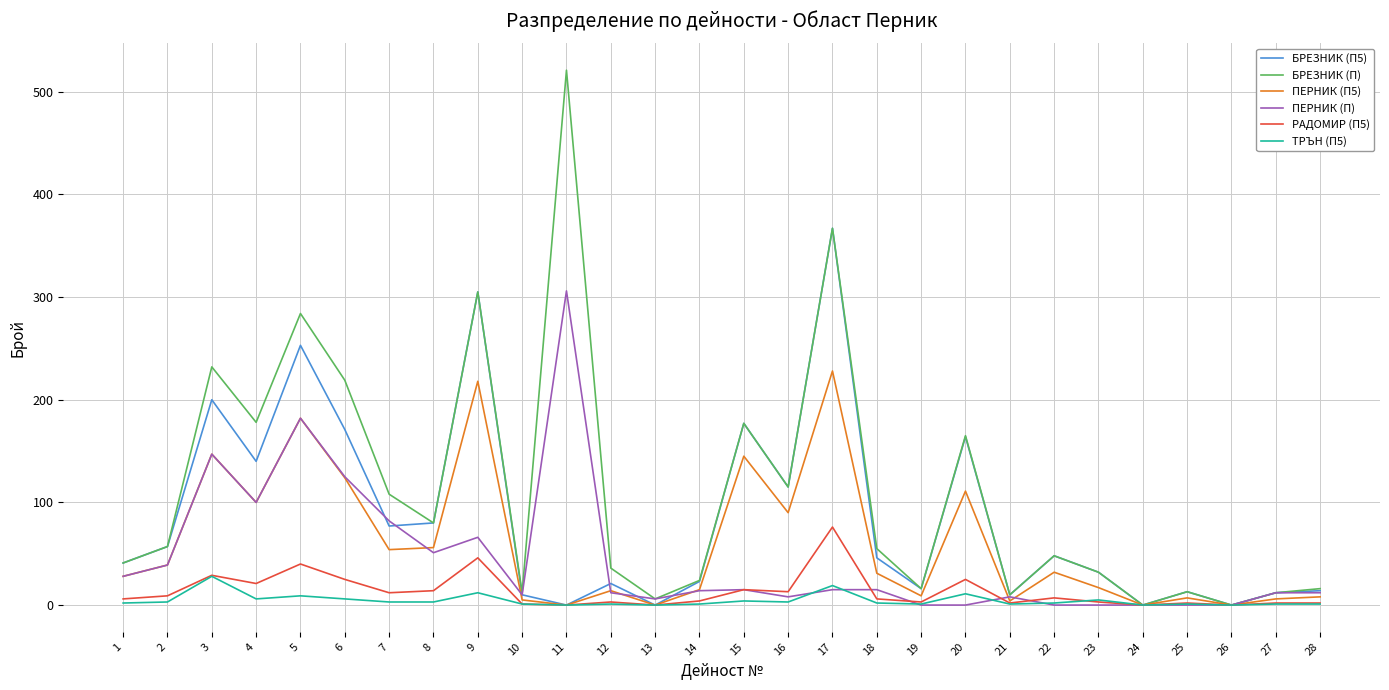

What is the maximum value shown in the chart?

521